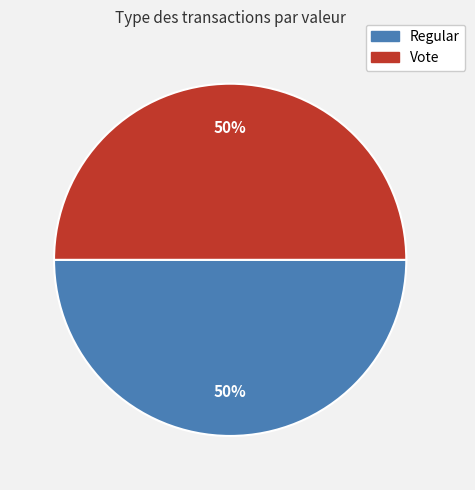

How many segments does this pie chart have?

2